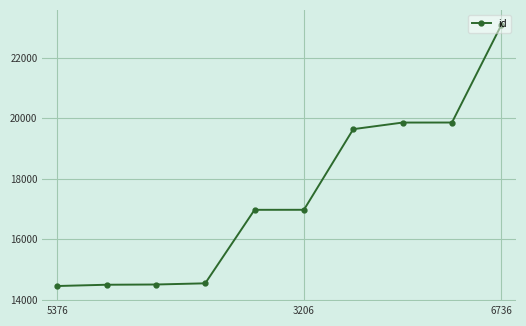

What is the sum of all values?

174394